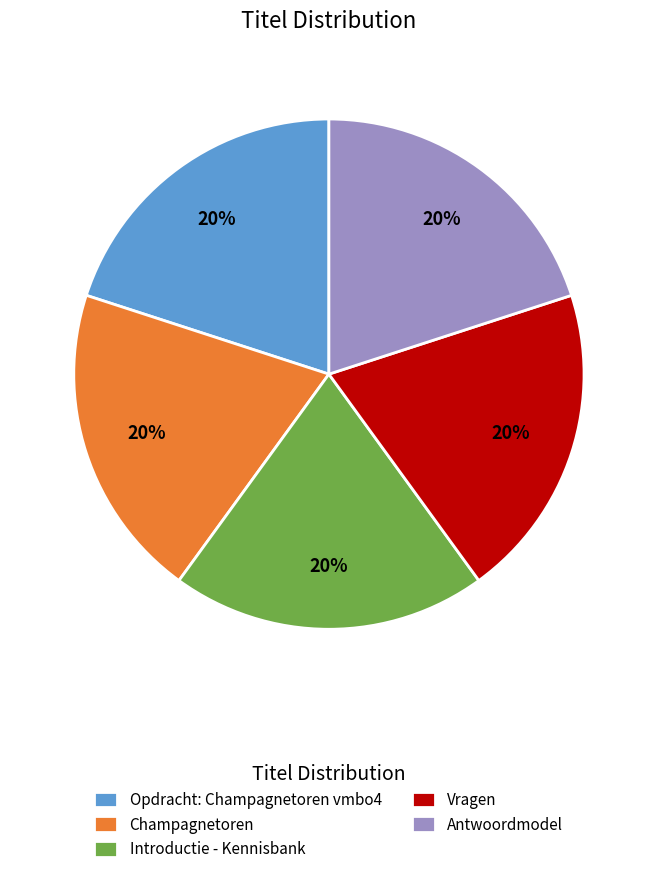

To the nearest percent, what is the difference between the Vragen and Opdracht: Champagnetoren vmbo4 slice percentages?

0%